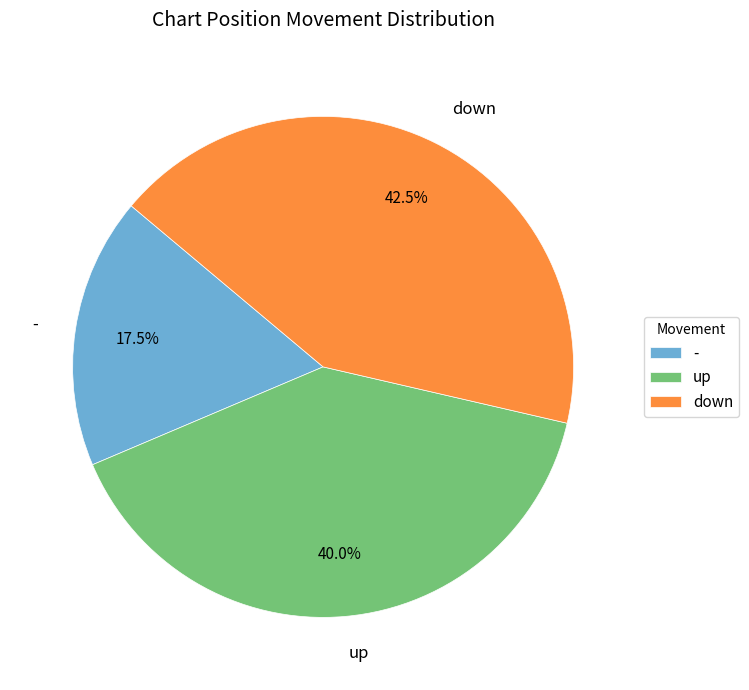

To the nearest percent, what portion does up represent?

40%